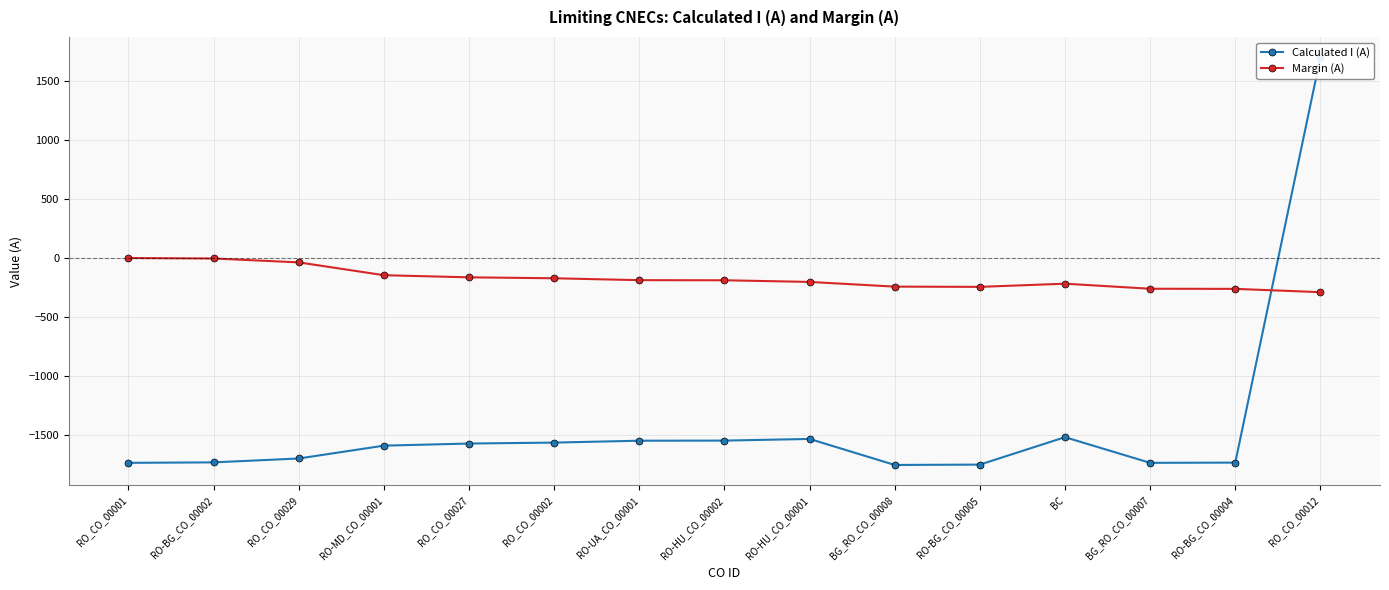

True or false: Calculated I (A) and Margin (A) cross at least once.

True